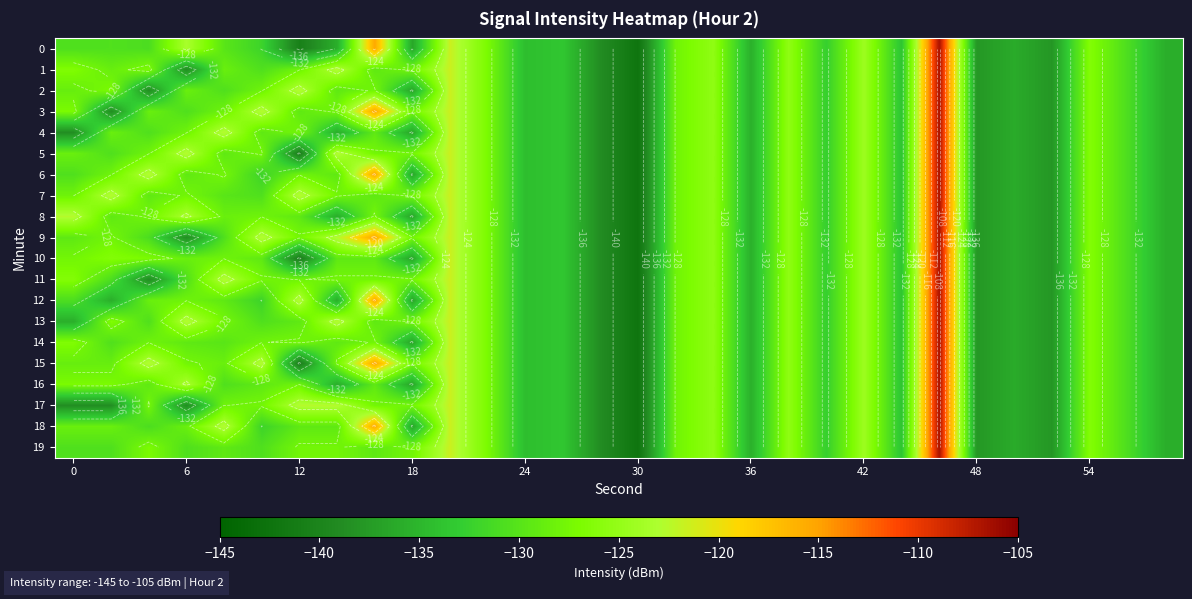

What is the minimum value shown in the chart?

-142.3